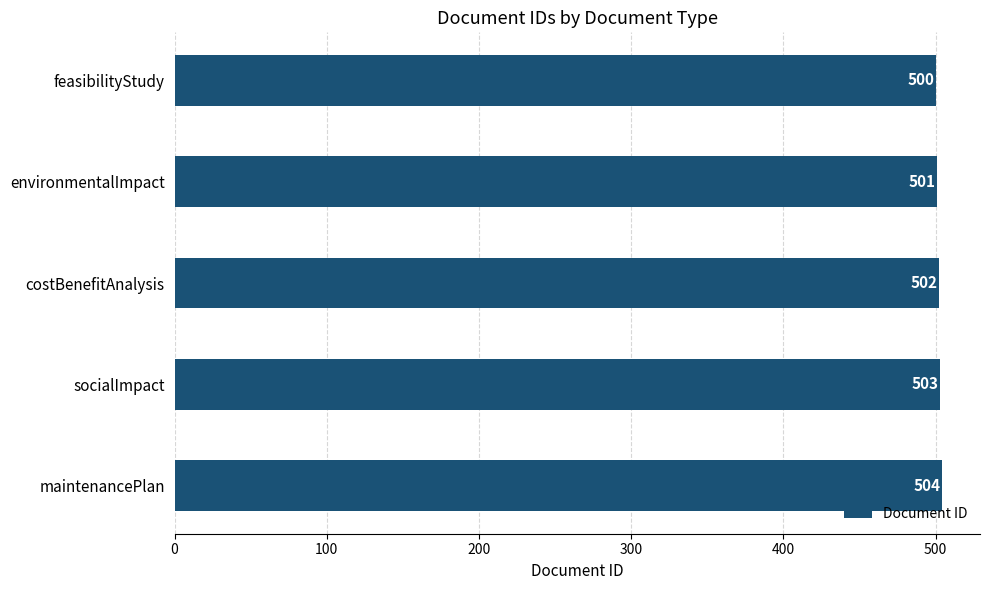

What position from the top is socialImpact?

4